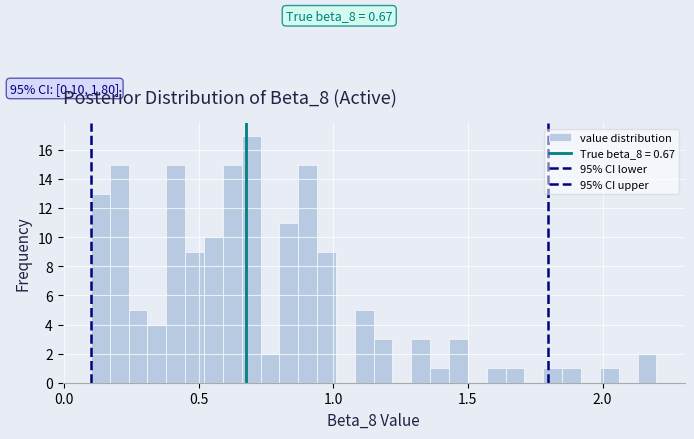

Around what value on the x-axis is the tallest bar? Give the approximate position of its centre, as read against the axis.

0.70